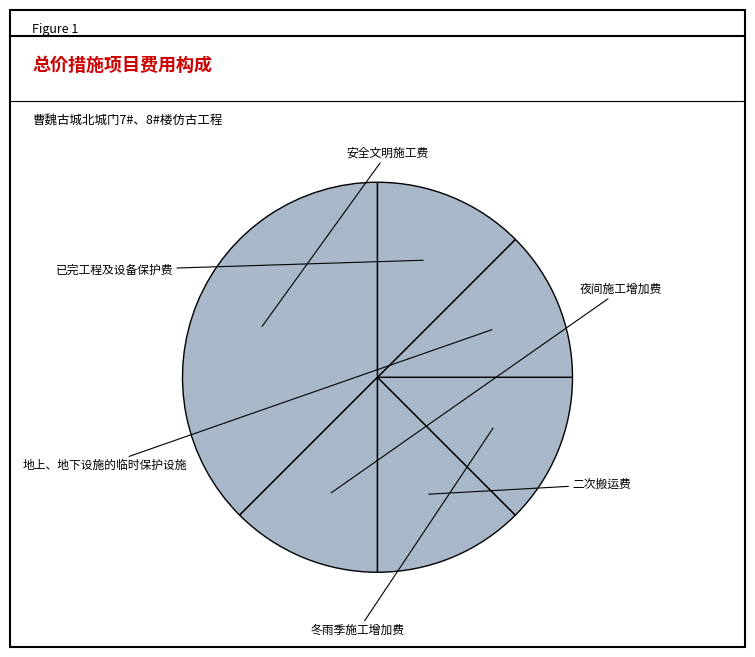

To the nearest percent, what is the average slice percentage?

17%